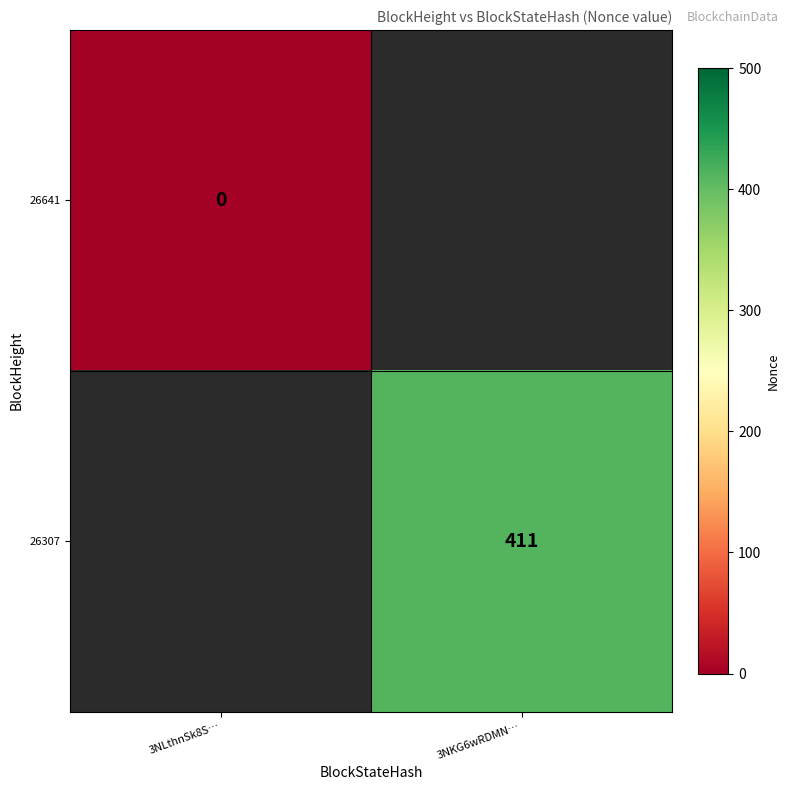

Which label corresponds to the largest value in the chart?

3NKG6wRDMN…